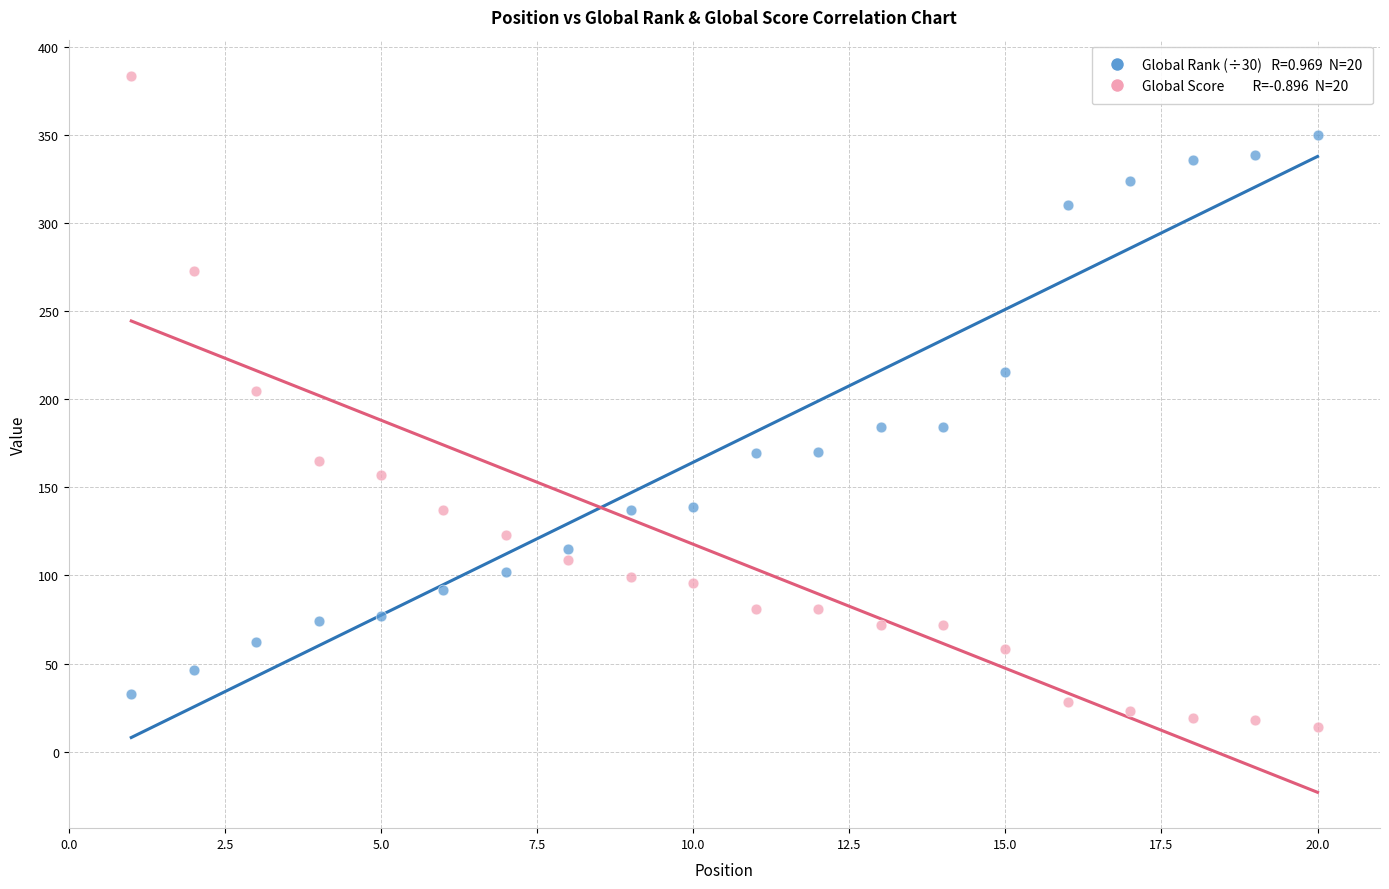

Across all data points, what is the range of Y values (max minus min)?

370.0